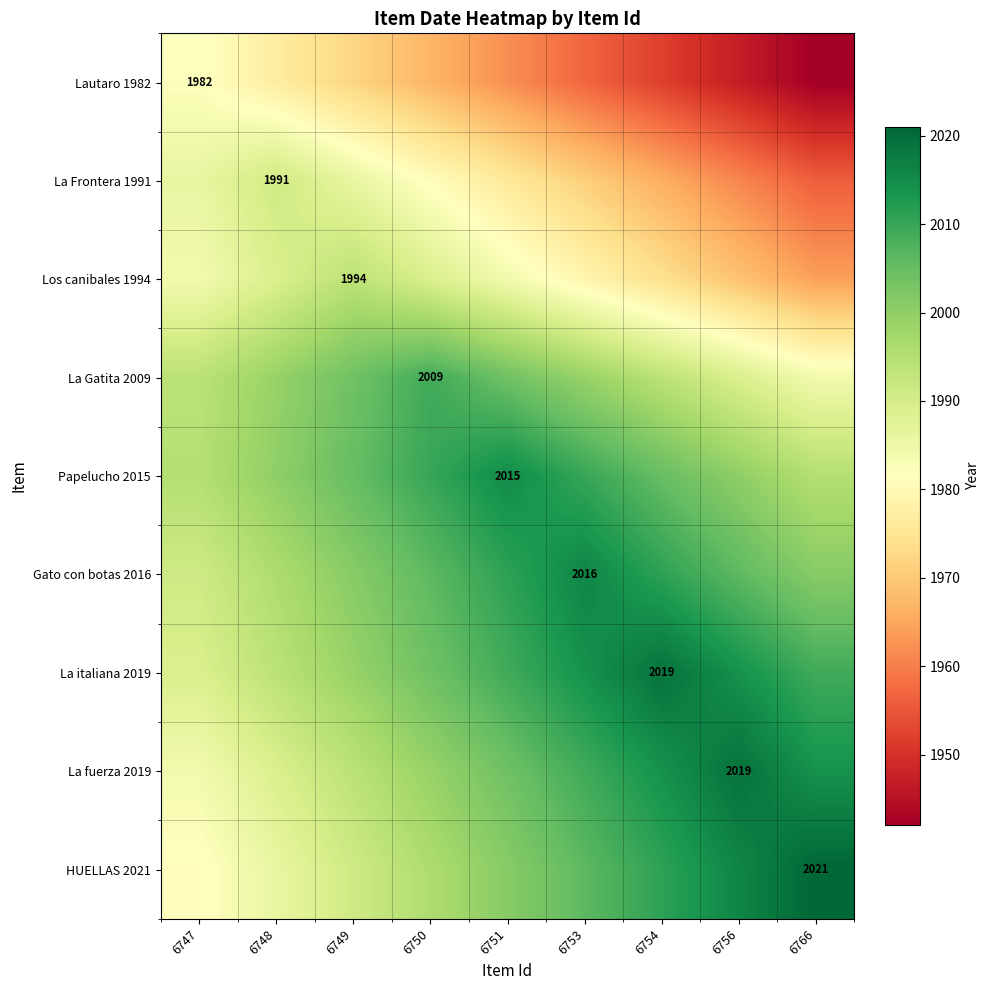

What is the highest value of the La fuerza 2019 series?

2019